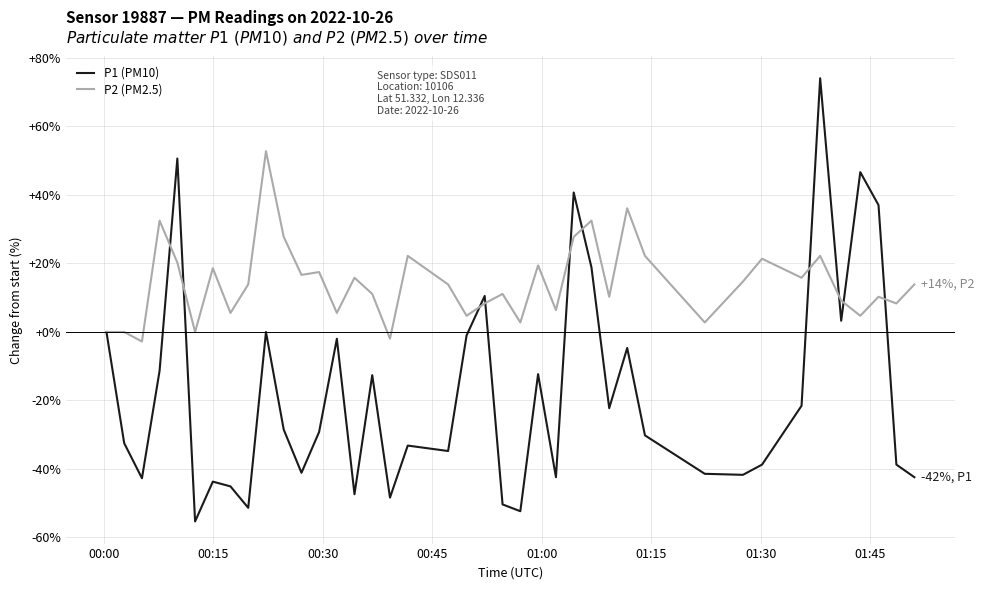

Which series has the largest total across all categories?

P2 (PM2.5)